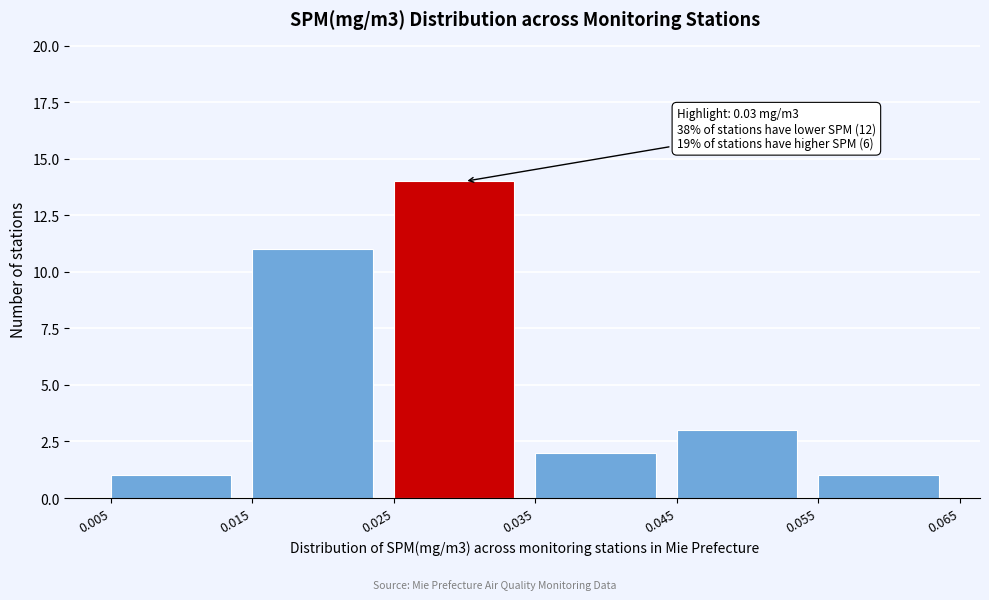

Which range on the x-axis has the tallest bar?

0.025 to 0.035